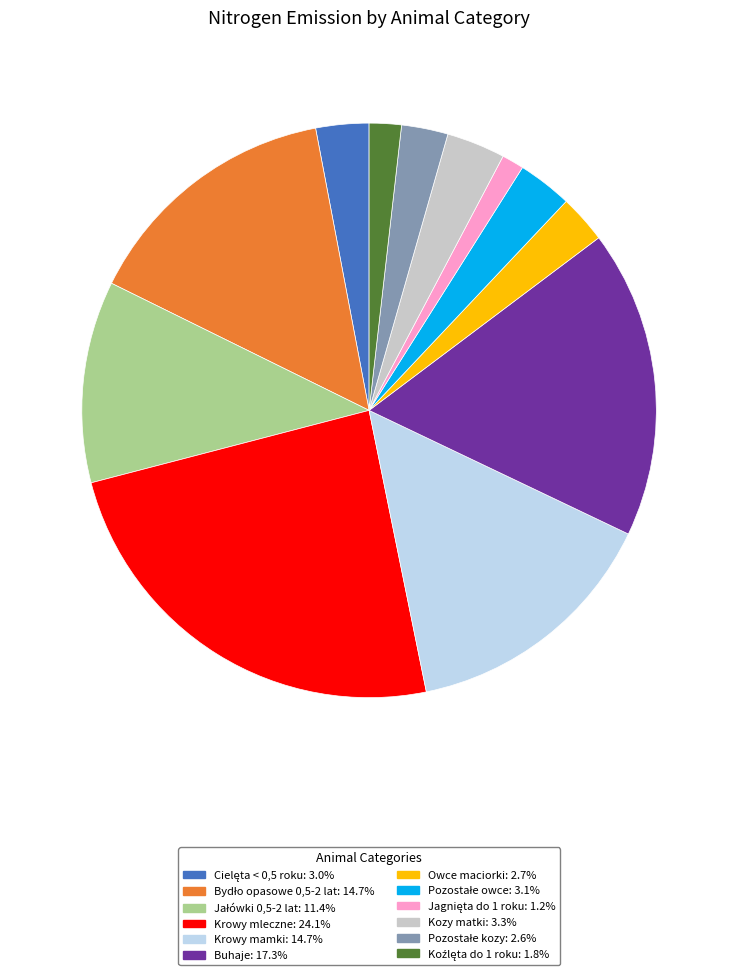

Is there any slice that represents more than half of the pie?

No